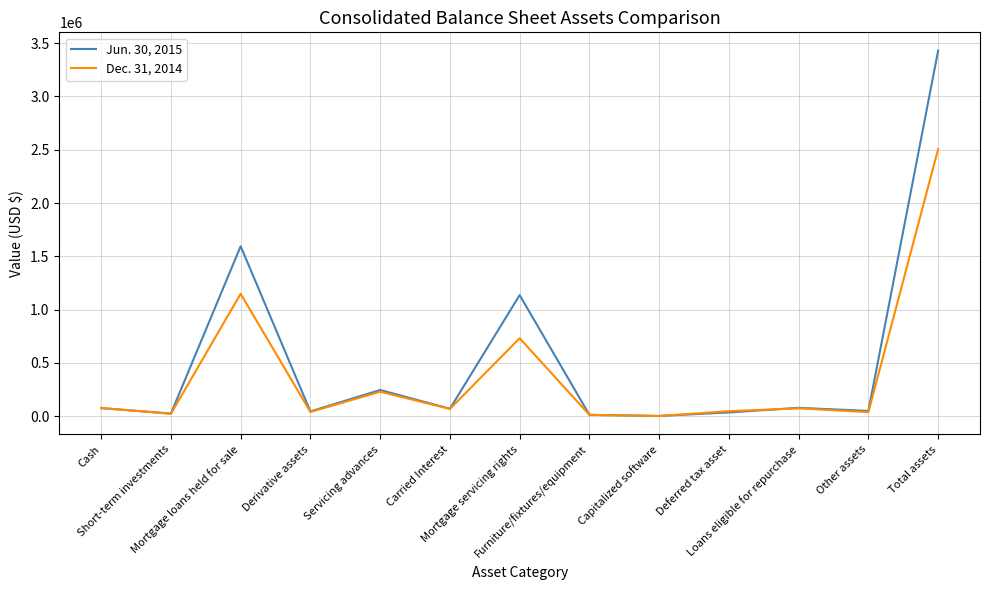

Which series has the widest spread of values?

Jun. 30, 2015